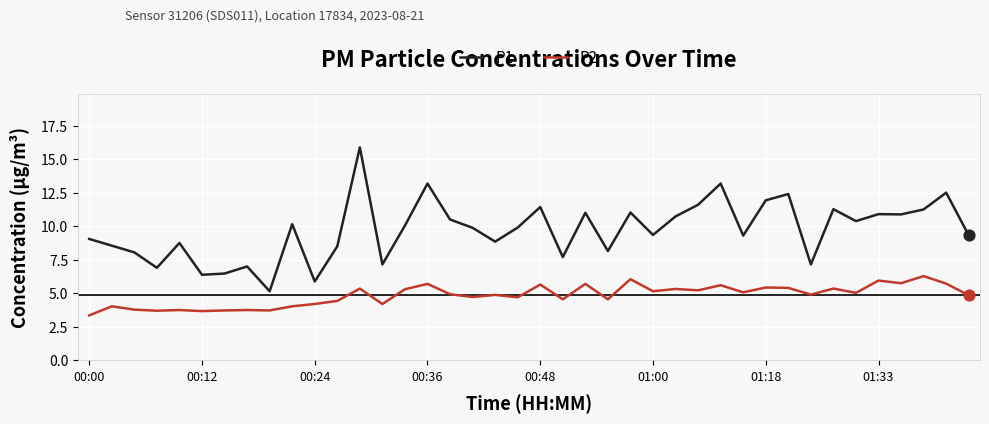

Which series has the largest total across all categories?

P1